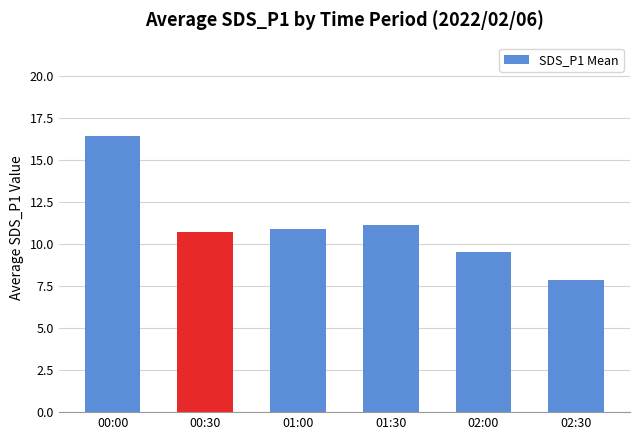

Count the number of values greater than 10.

4